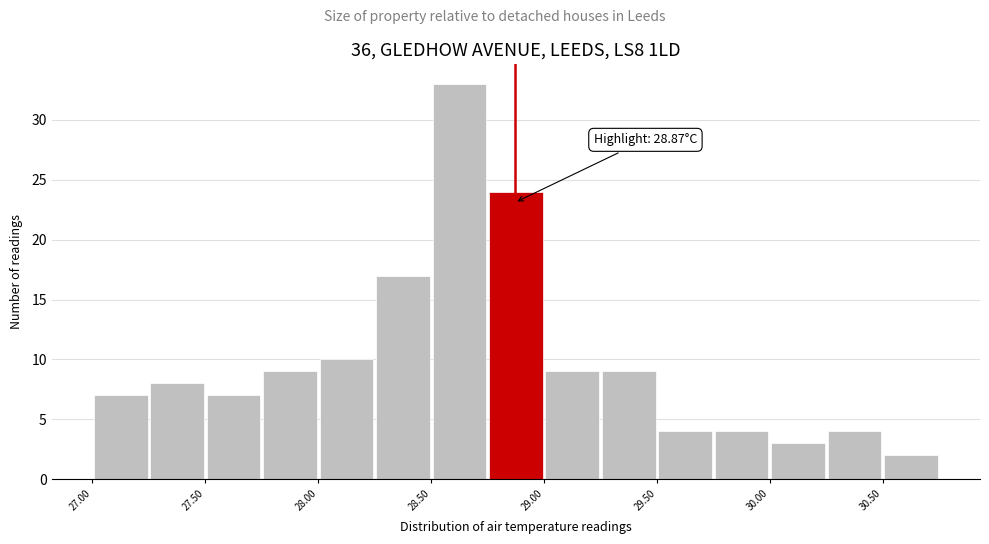

Over which range of the x-axis is the bar tallest?

28.50 to 28.75